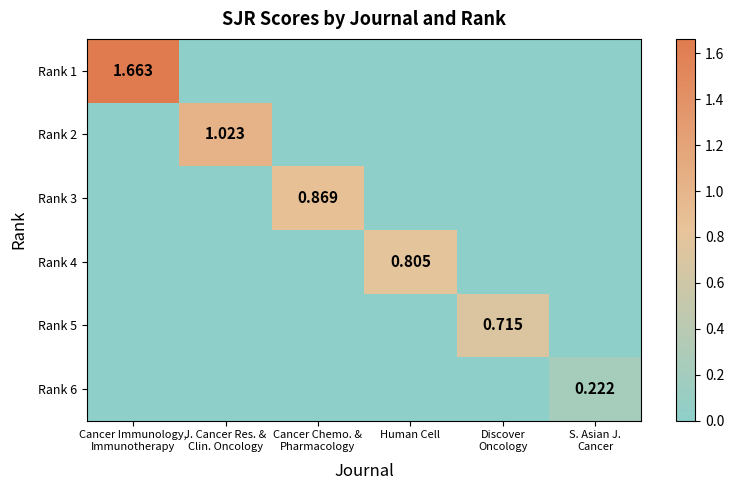

Rank the series by their maximum value, from highest to lowest.

Rank 1, Rank 2, Rank 3, Rank 4, Rank 5, Rank 6